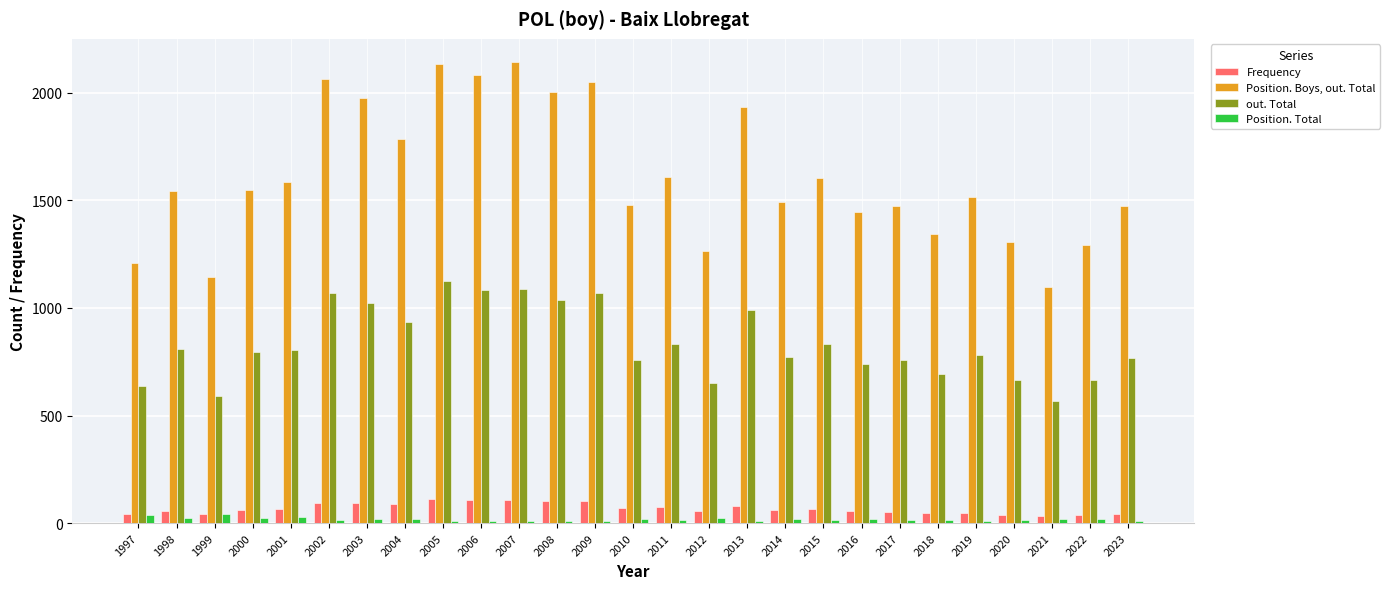

How many values in the Position. Total series are below 15?

12